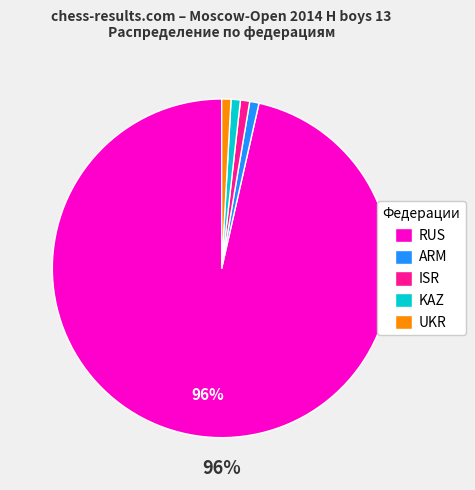

What is the majority slice?

RUS